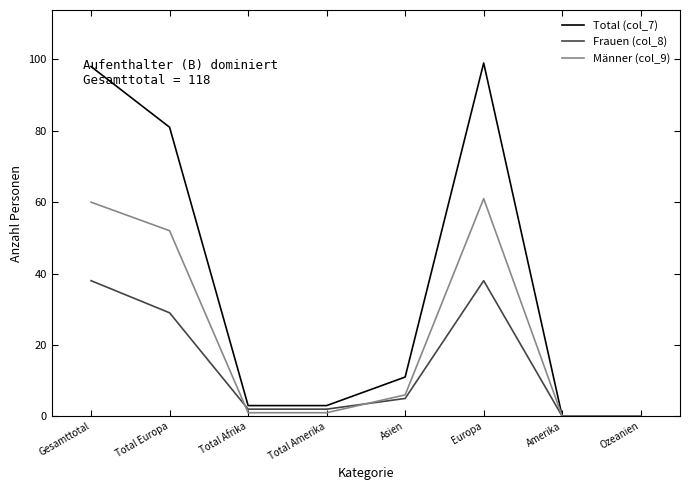

What is the highest value of the Frauen (col_8) series?

38